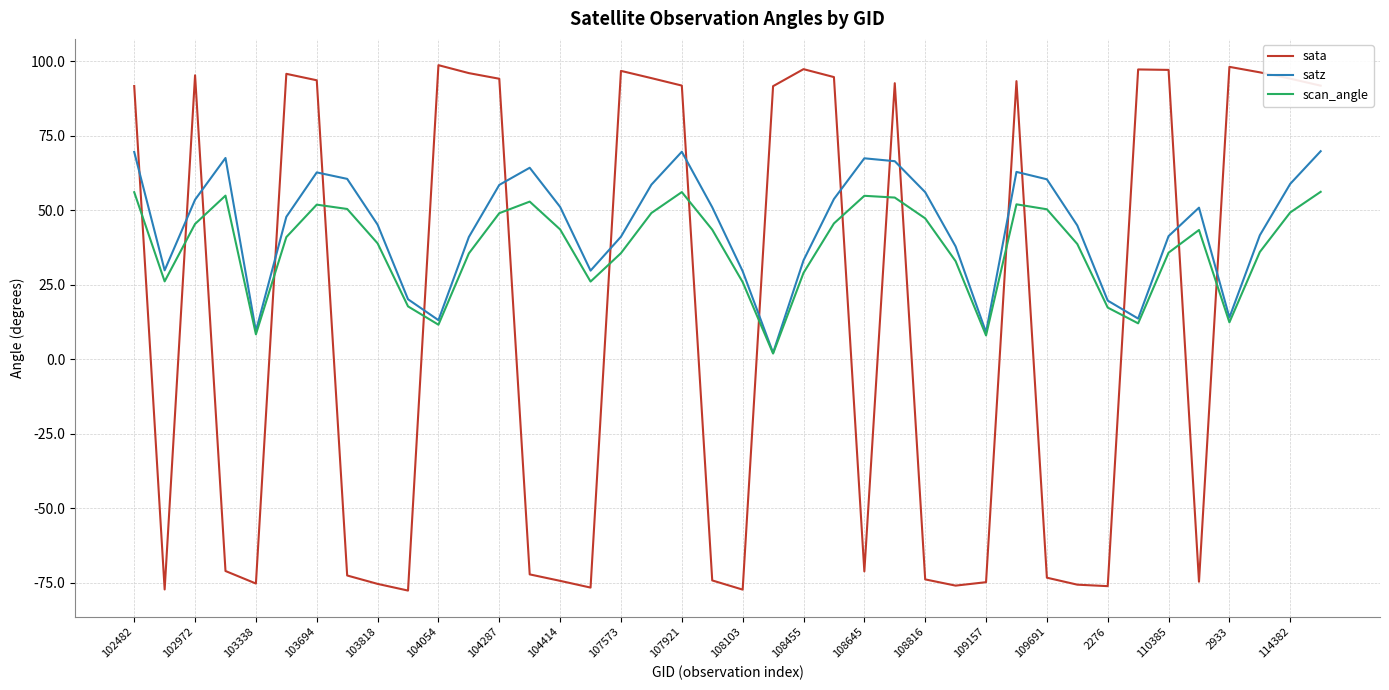

List the series in order of their peak value, highest first.

sata, satz, scan_angle